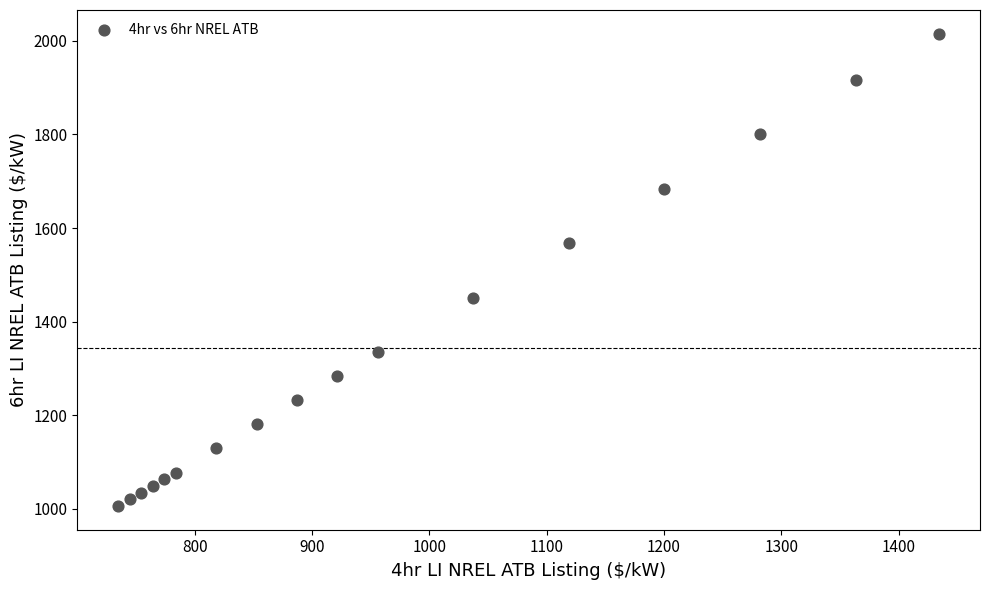

What is the range of Y values (max minus min)?

1009.0